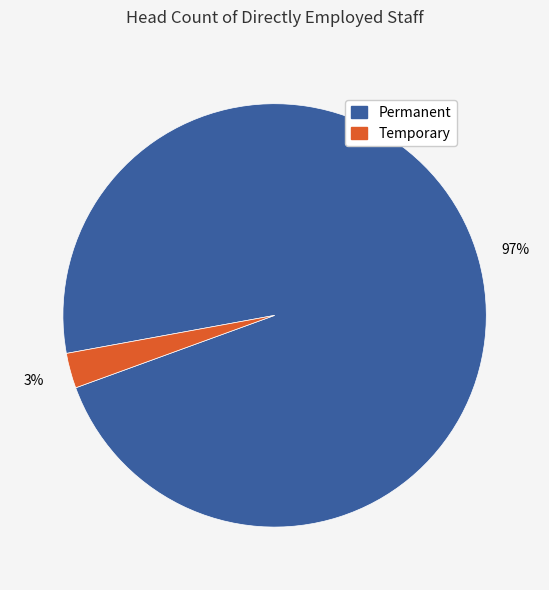

True or false: Temporary accounts for 3% of the total.

True